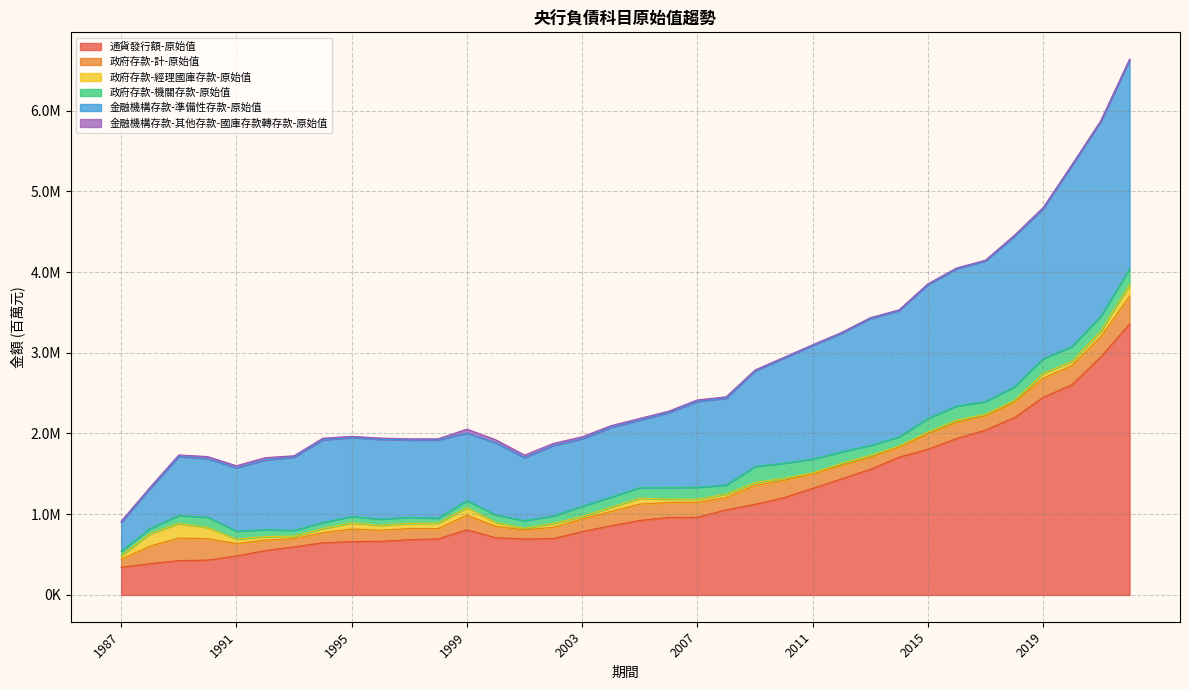

What is the value of the 政府存款-計-原始值 point at the 4th from the left?

265703